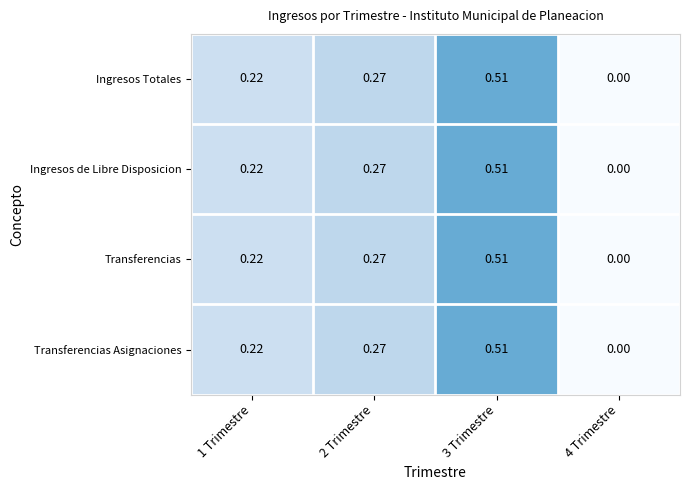

Is the value of Transferencias at 2 Trimestre greater than the value of Ingresos Totales at 4 Trimestre?

Yes